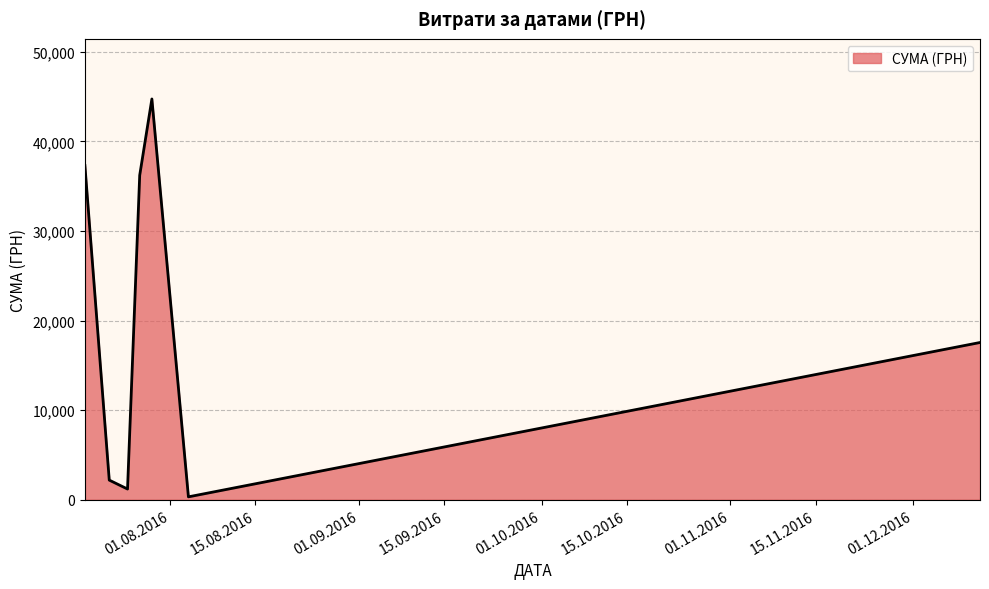

What is the difference between the maximum and minimum values?

44409.0